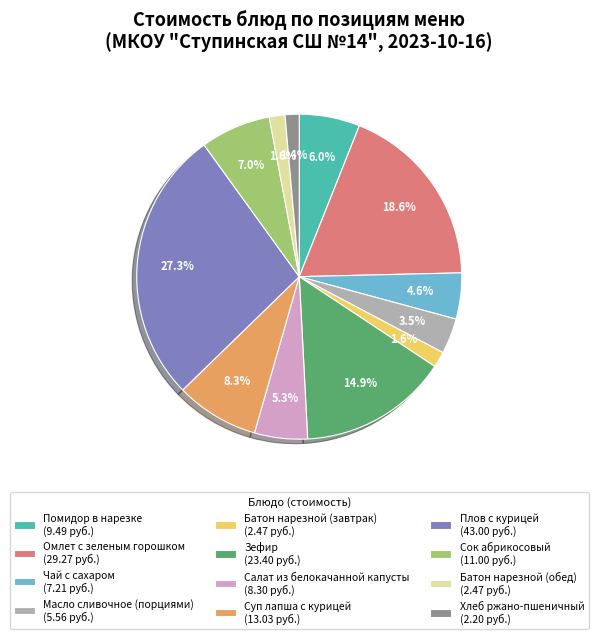

What is the largest slice in the pie chart?

Плов с курицей